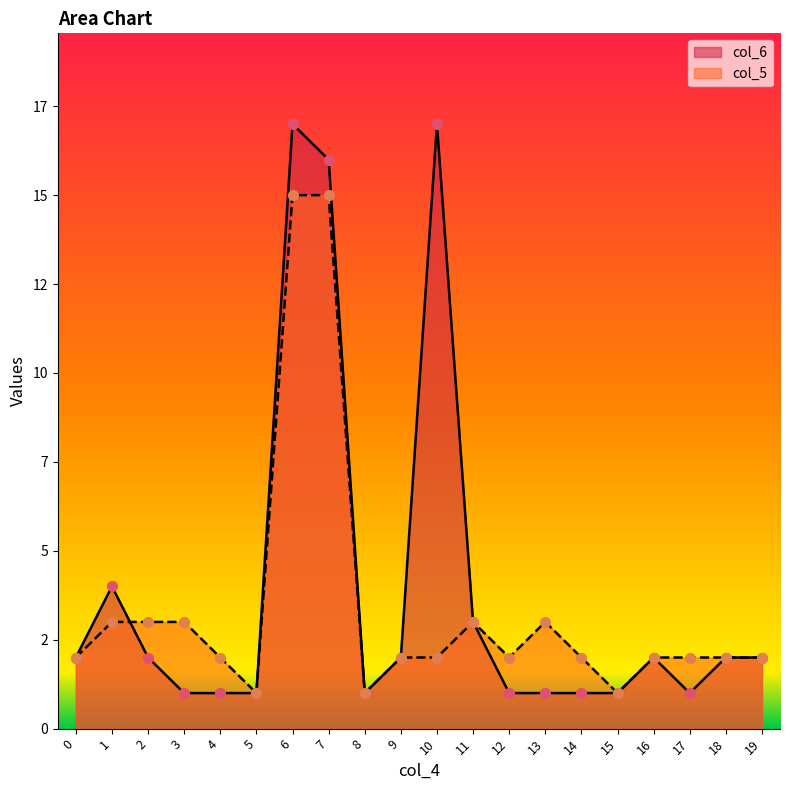

Which series contains the lowest Y value?

col_6